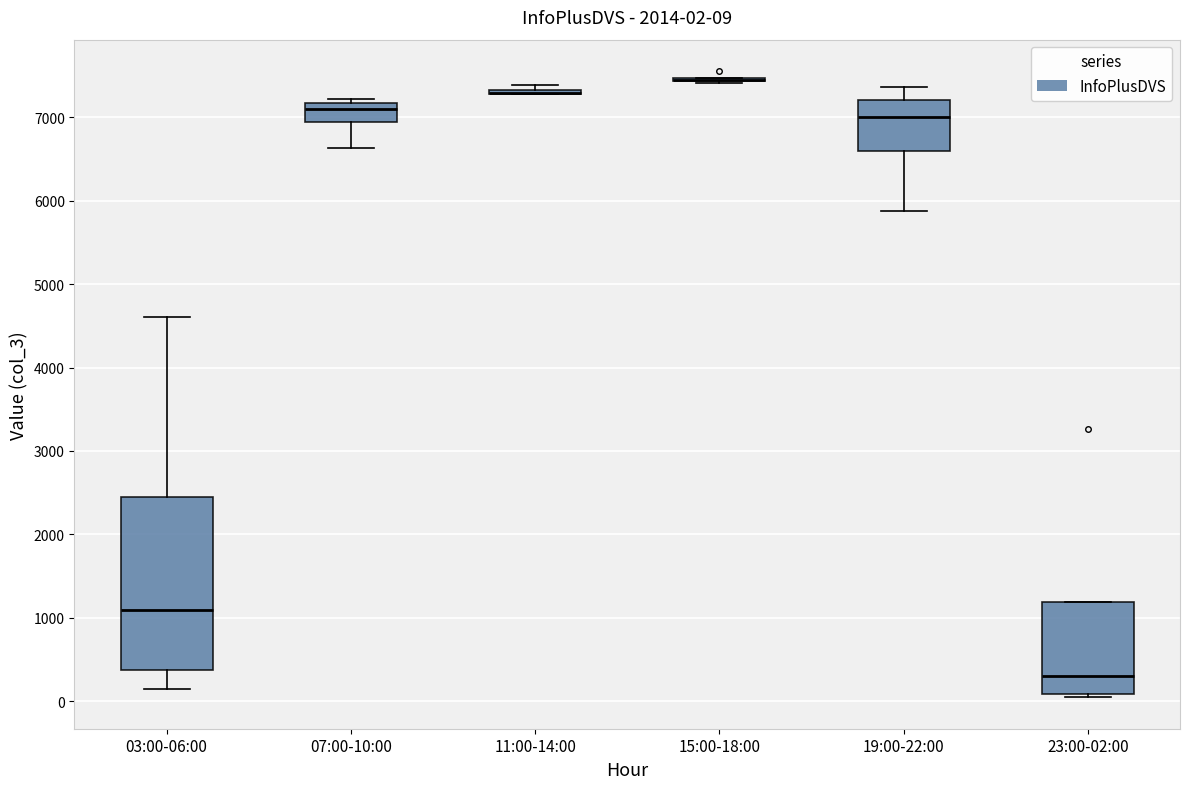

Which box is the tallest, from its lower edge to its upper edge?

03:00-06:00